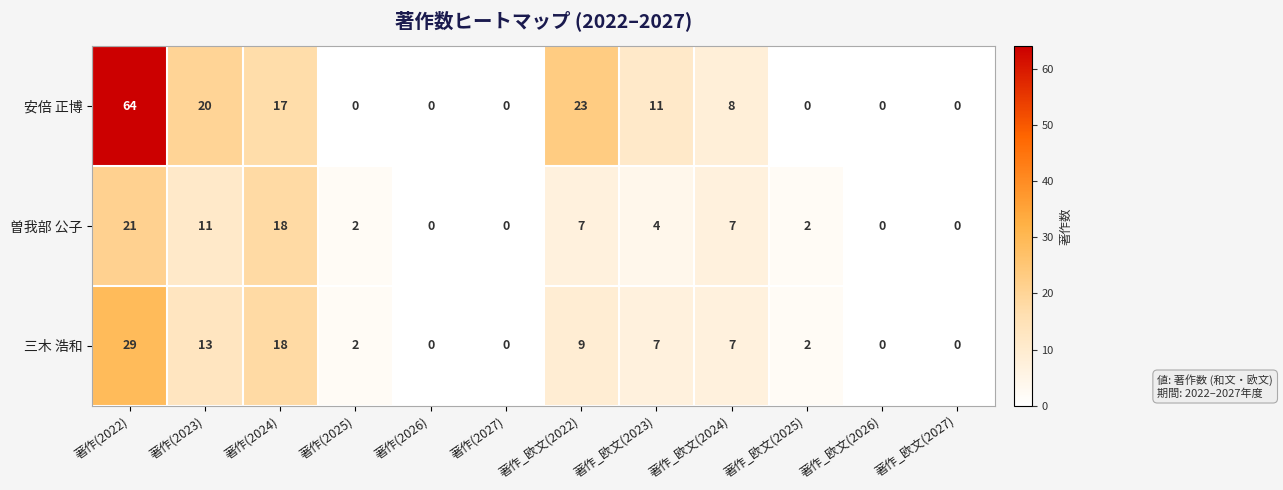

What is the sum of all 三木 浩和 values?

87